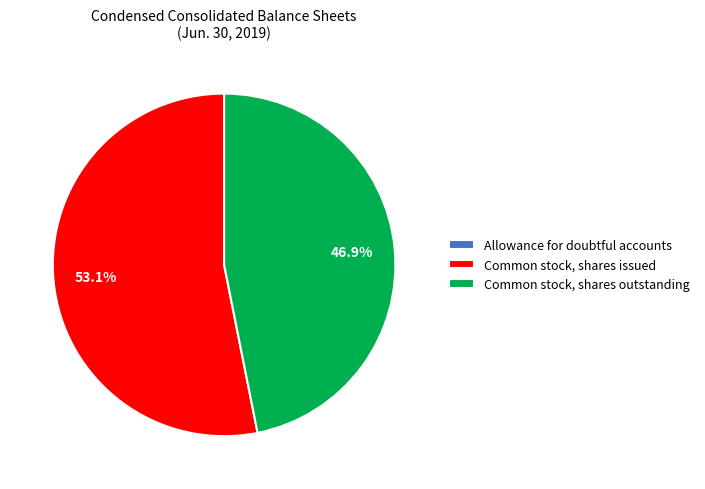

What is the largest slice in the pie chart?

Common stock, shares issued